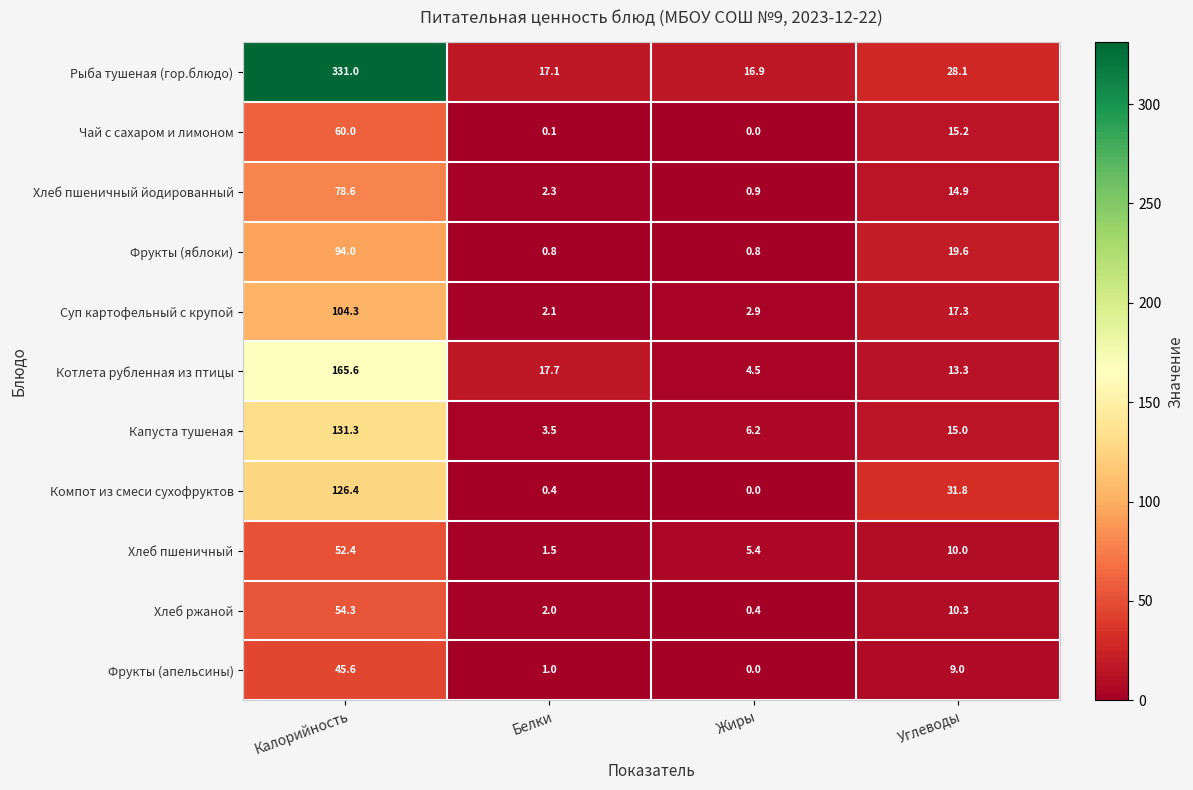

List the series in order of their peak value, lowest first.

Фрукты (апельсины), Хлеб пшеничный, Хлеб ржаной, Чай с сахаром и лимоном, Хлеб пшеничный йодированный, Фрукты (яблоки), Суп картофельный с крупой, Компот из смеси сухофруктов, Капуста тушеная, Котлета рубленная из птицы, Рыба тушеная (гор.блюдо)